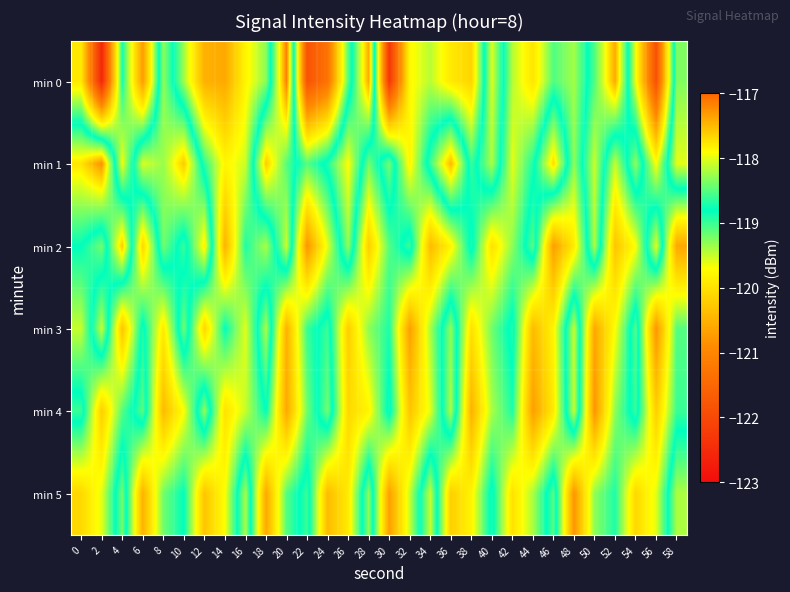

At which category does the chart reach its minimum across all series?

2